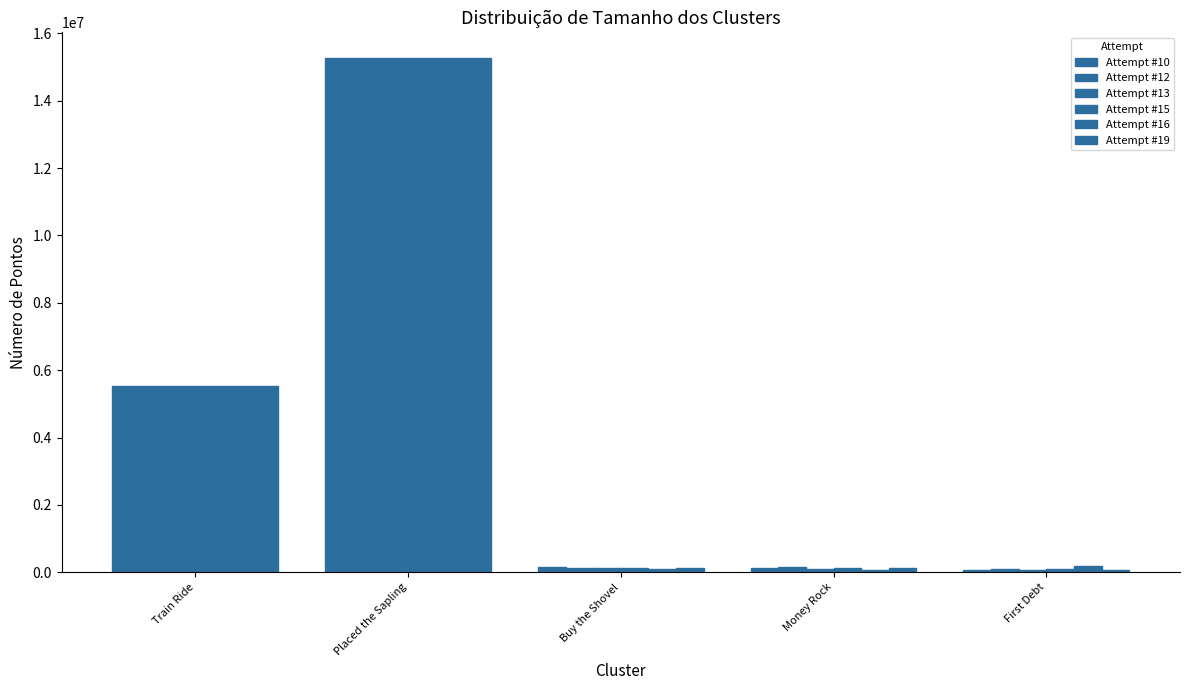

What is the sum of the Attempt #16 values at Train Ride and Placed the Sapling?

20806670